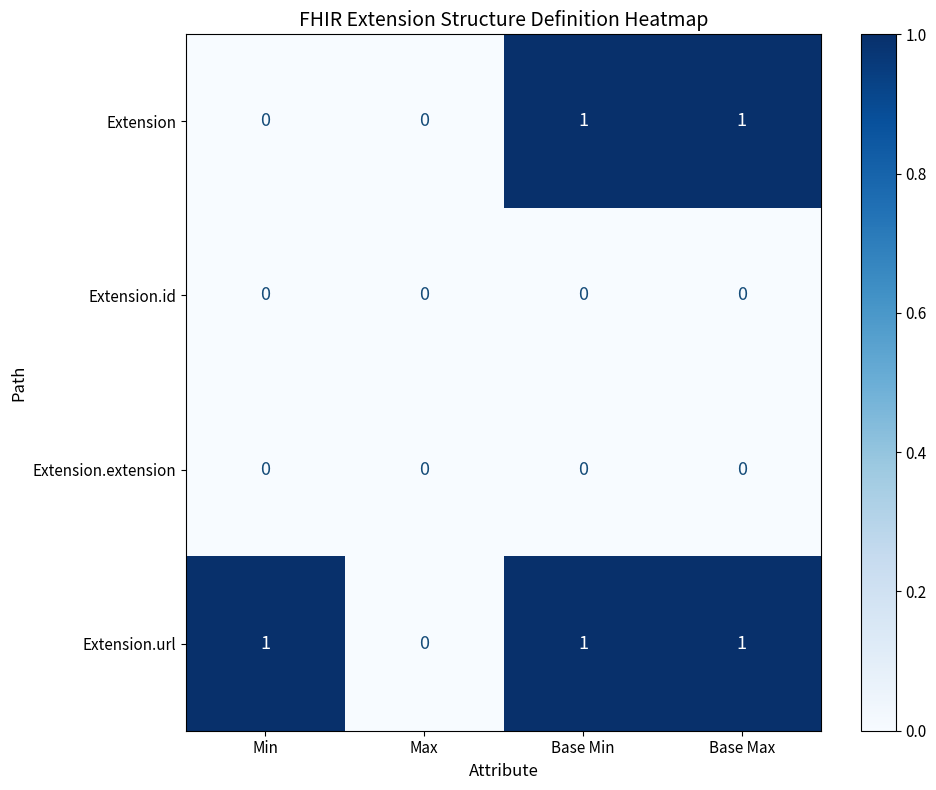

At which label does Extension.url reach its minimum?

Max